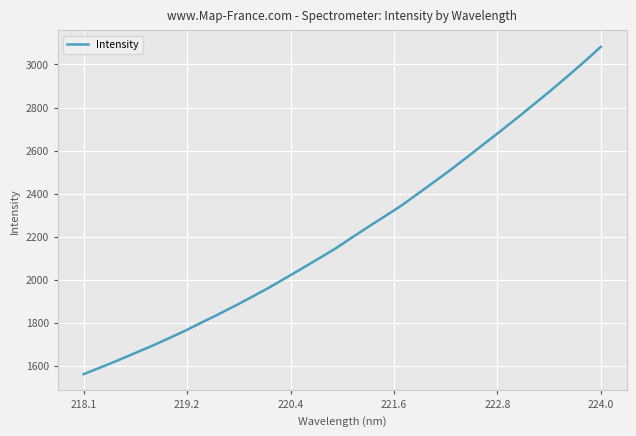

True or false: the data has more than 0 interior local peaks.

False